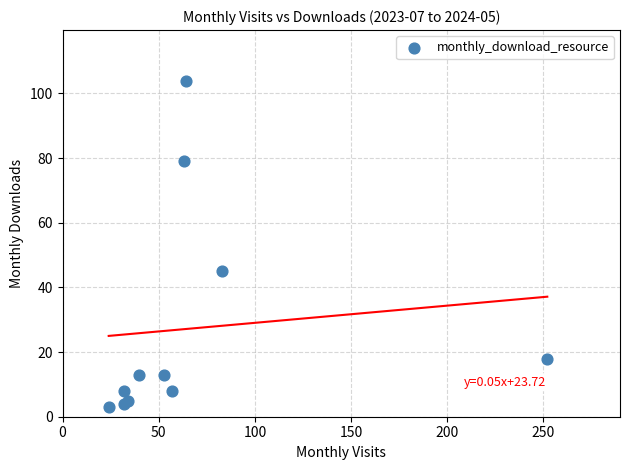

What Y value in the scatter plot is closest to 53?

45